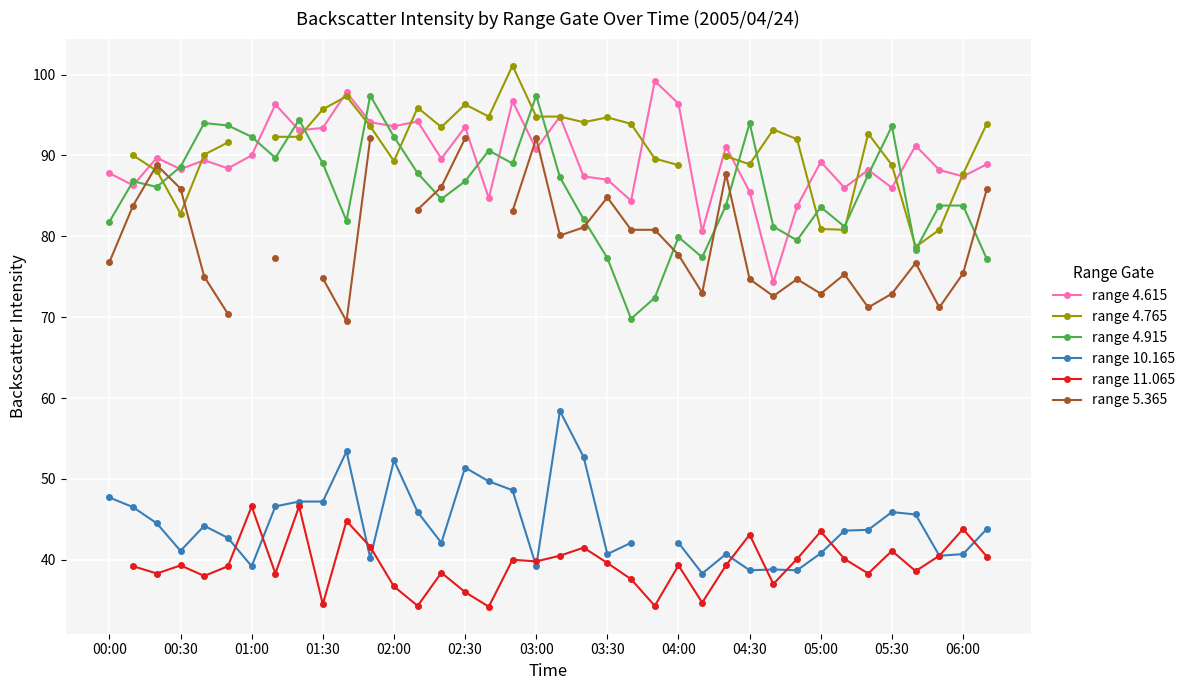

At which category does the chart reach its peak across all series?

17